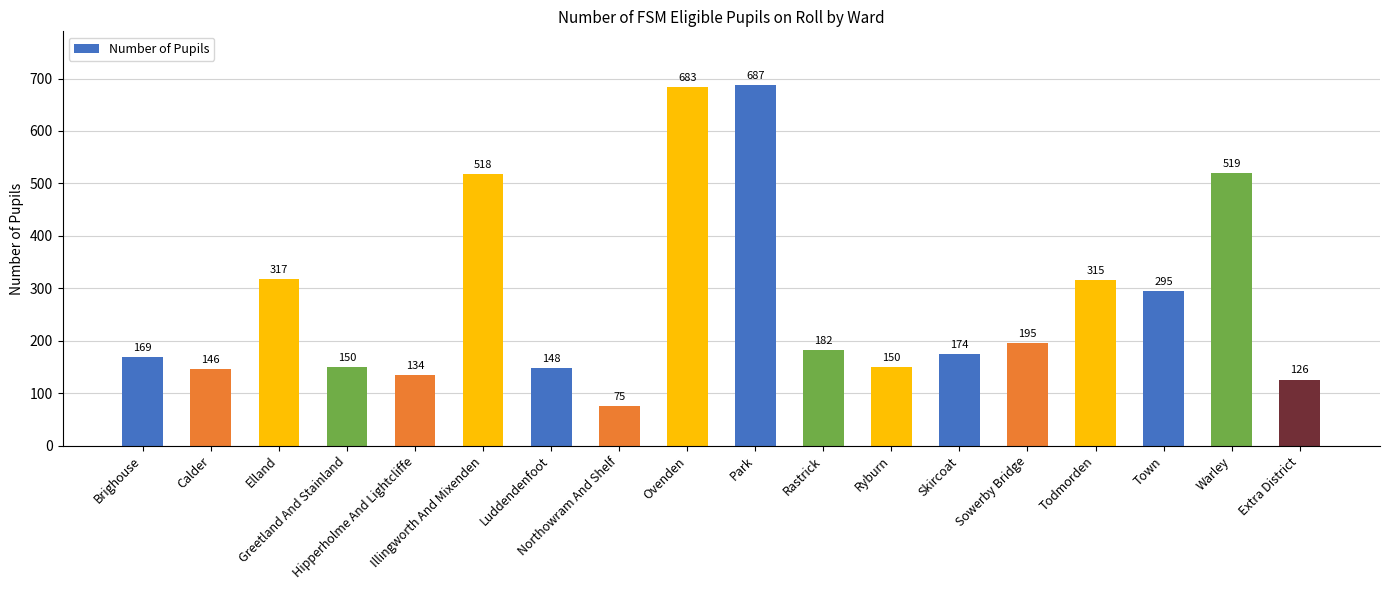

What is the minimum value shown in the chart?

75